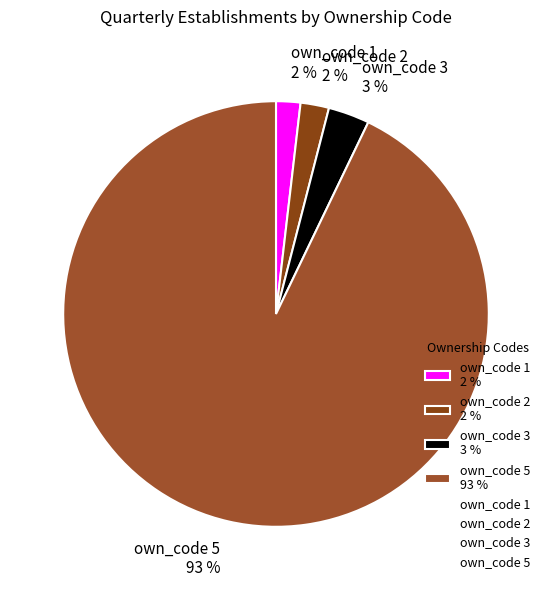

Do own_code 5 93 % and own_code 2 2 % together represent more than half of the pie?

Yes